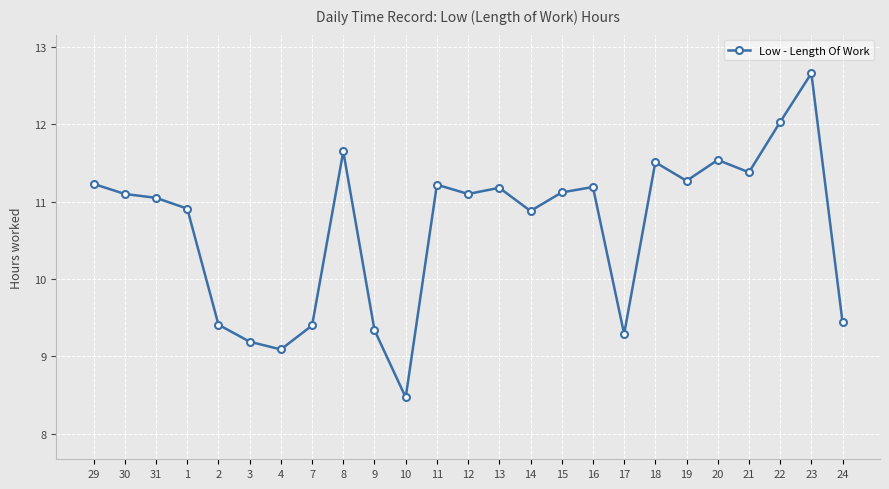

What is the value of the 11th point from the left?

8.5